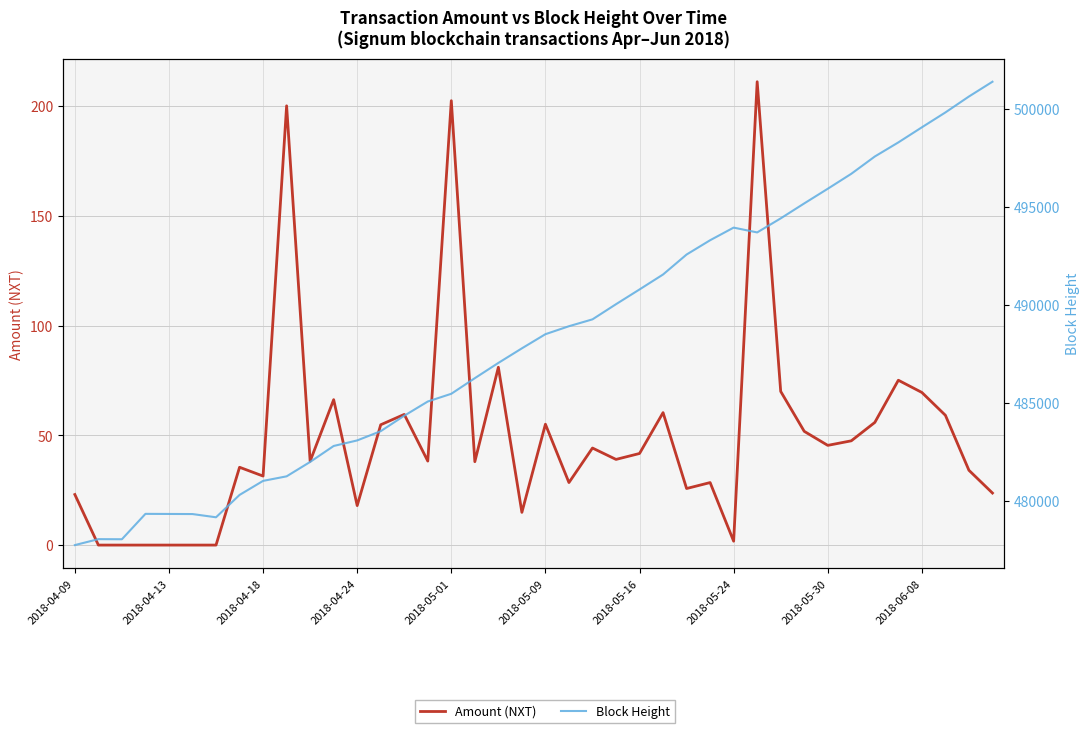

At how many categories does at least one series exceed 16258?

40